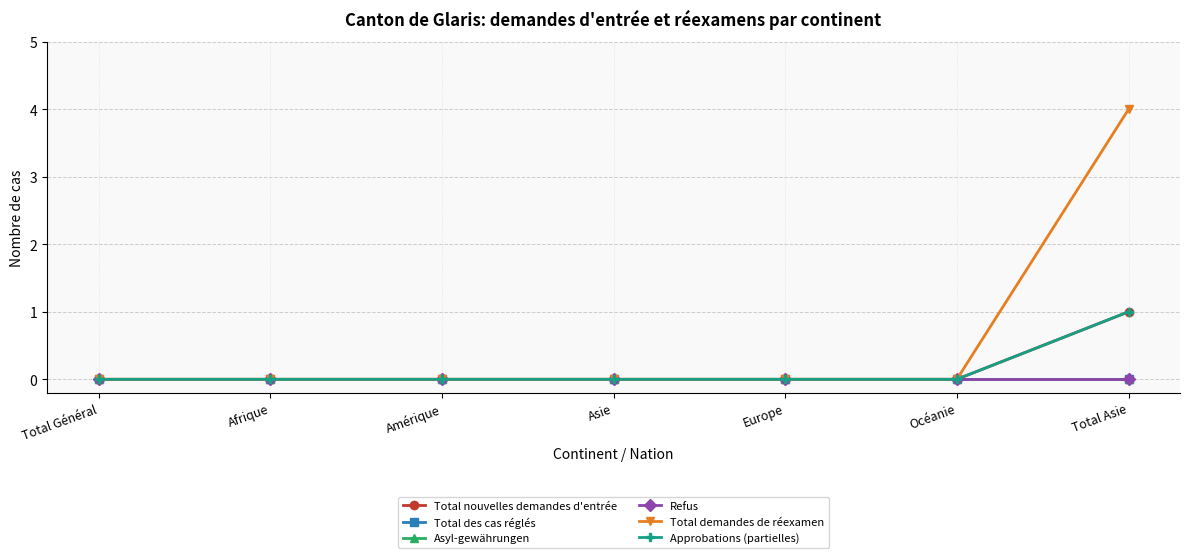

At which category does the chart reach its minimum across all series?

Total Général